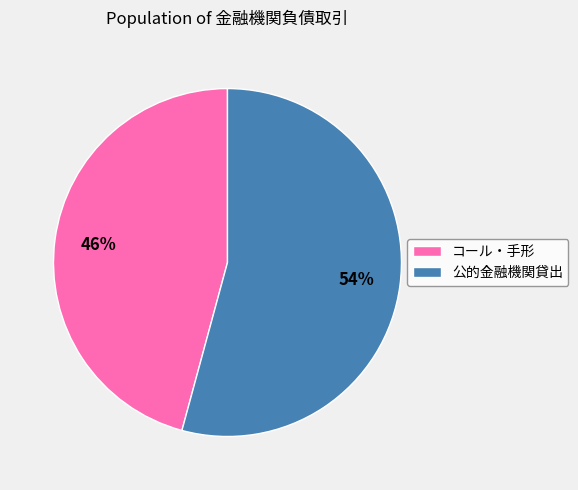

What percentage is the 公的金融機関貸出 slice, to the nearest percent?

54%